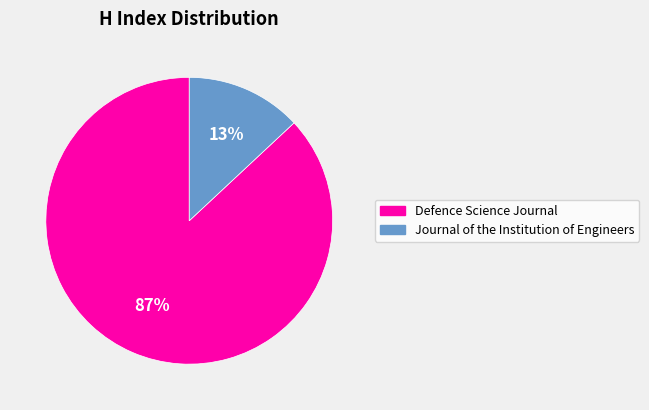

To the nearest percent, what percentage of the pie is Defence Science Journal?

87%